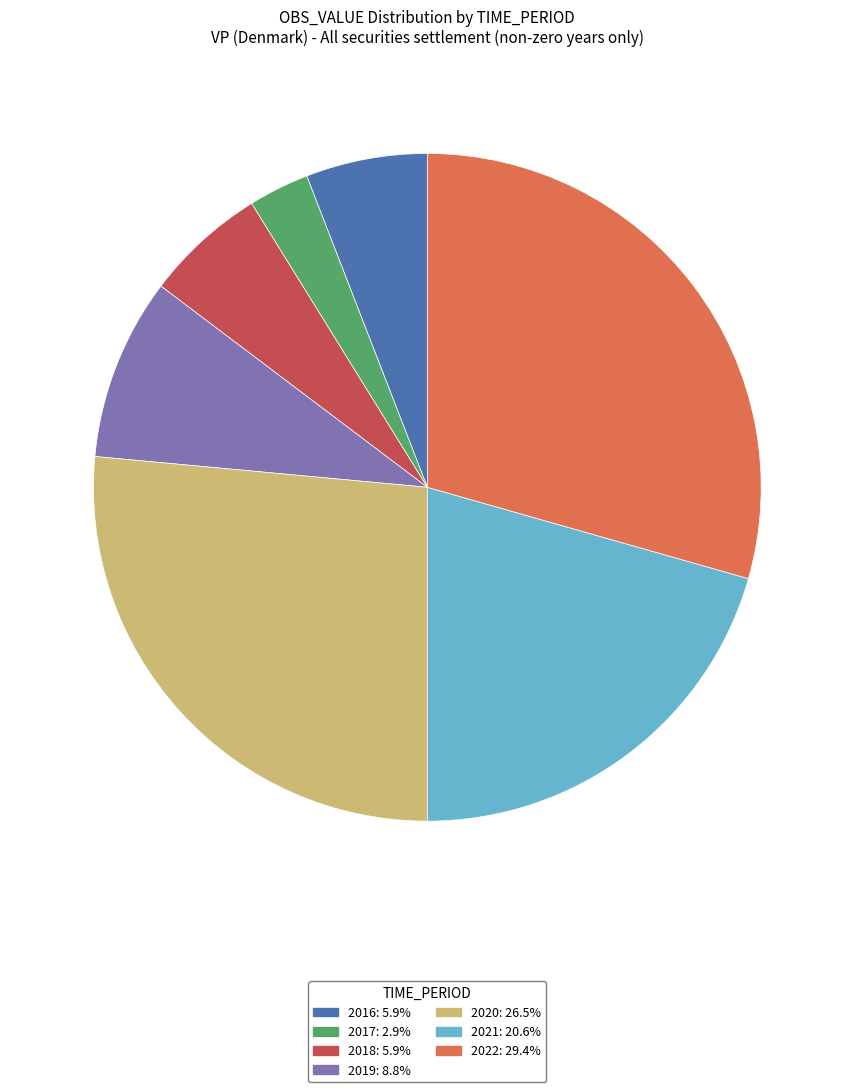

Is there any slice that represents more than half of the pie?

No